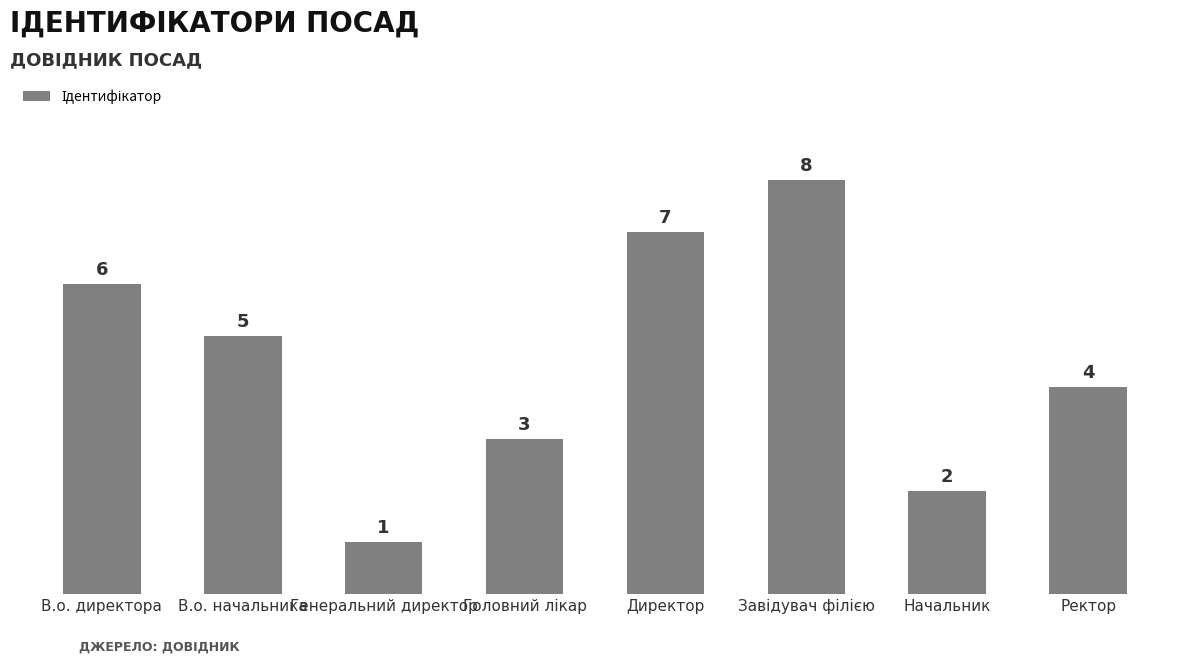

Where does the data first go above 5?

В.о. директора